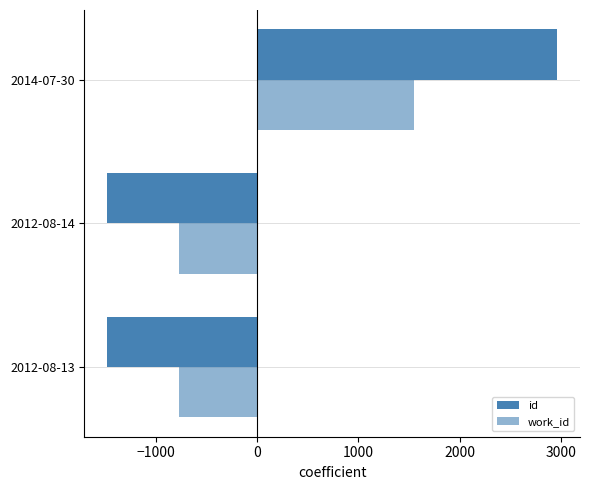

How many data points in id are less than -1482?

2